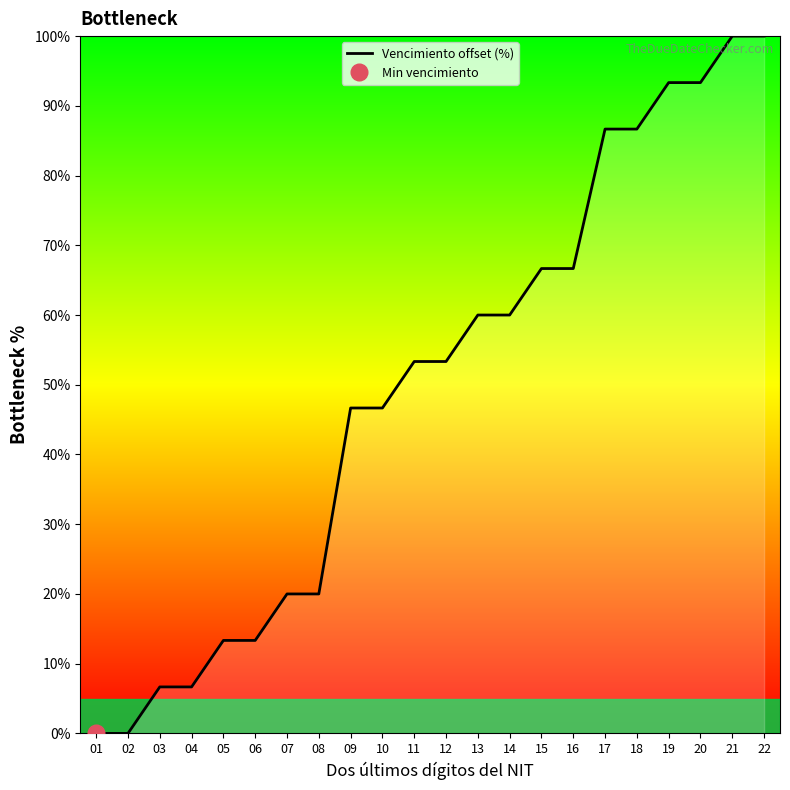

What is the difference between the maximum and minimum values?

100.0